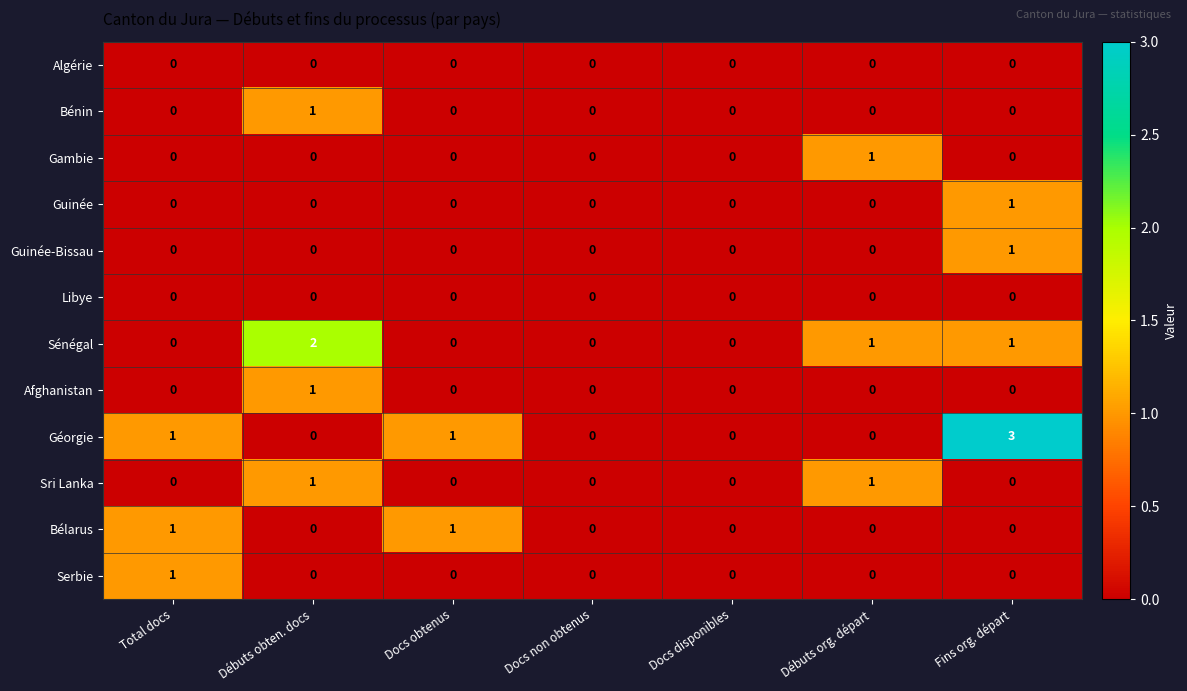

What is the difference between the highest and lowest values at Débuts obten. docs?

2